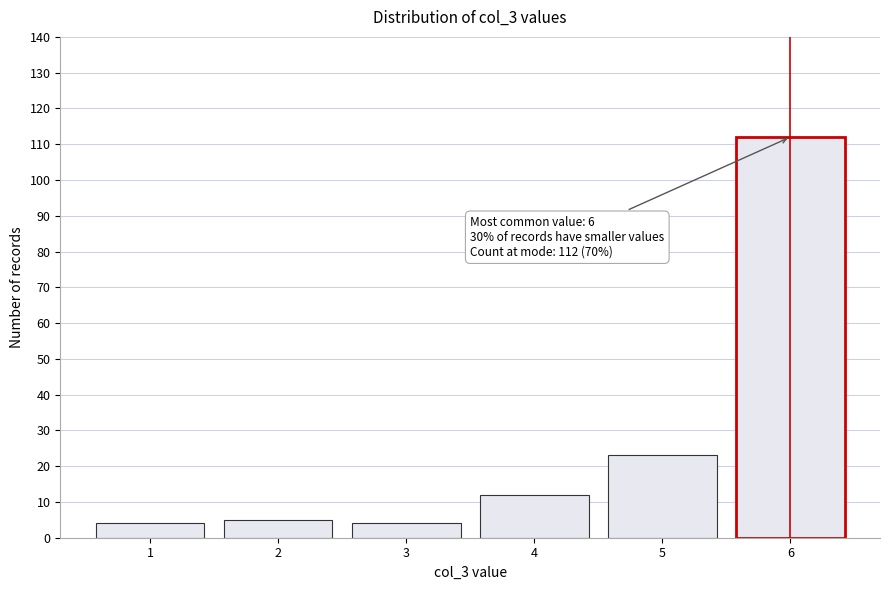

Reading left to right, extract all data points from this chart.

4	5	4	12	23	112